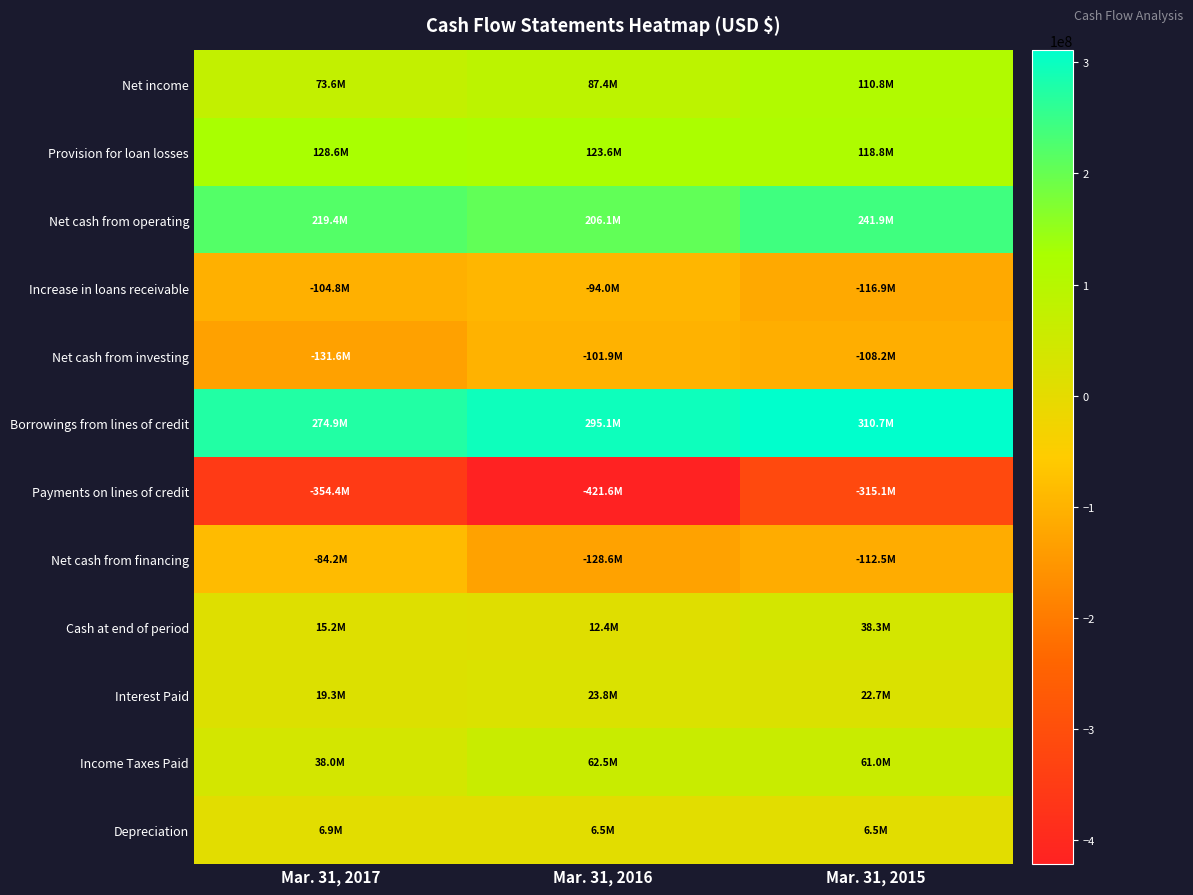

Rank the series at Mar. 31, 2015 from lowest to highest value.

Payments on lines of credit, Increase in loans receivable, Net cash from financing, Net cash from investing, Depreciation, Interest Paid, Cash at end of period, Income Taxes Paid, Net income, Provision for loan losses, Net cash from operating, Borrowings from lines of credit